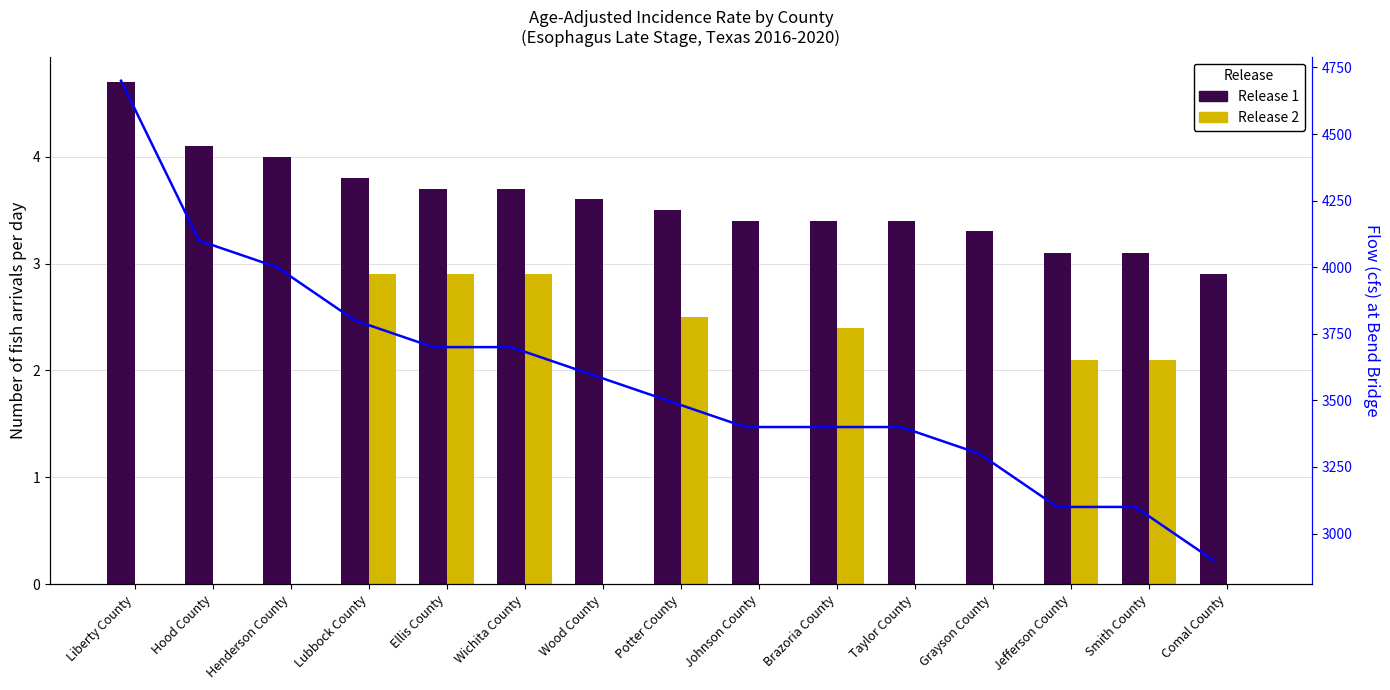

Does the chart contain any negative values?

No